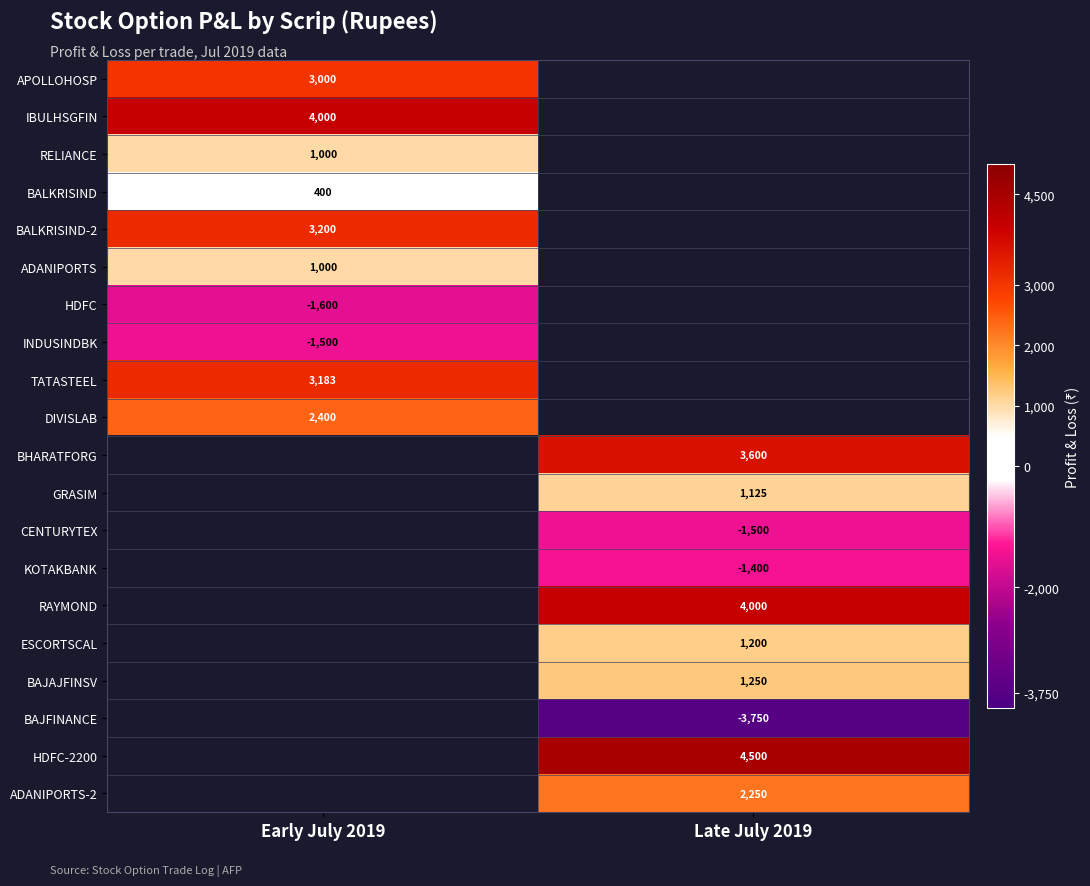

Is the value of DIVISLAB at Early July 2019 greater than the value of CENTURYTEX at Late July 2019?

Yes